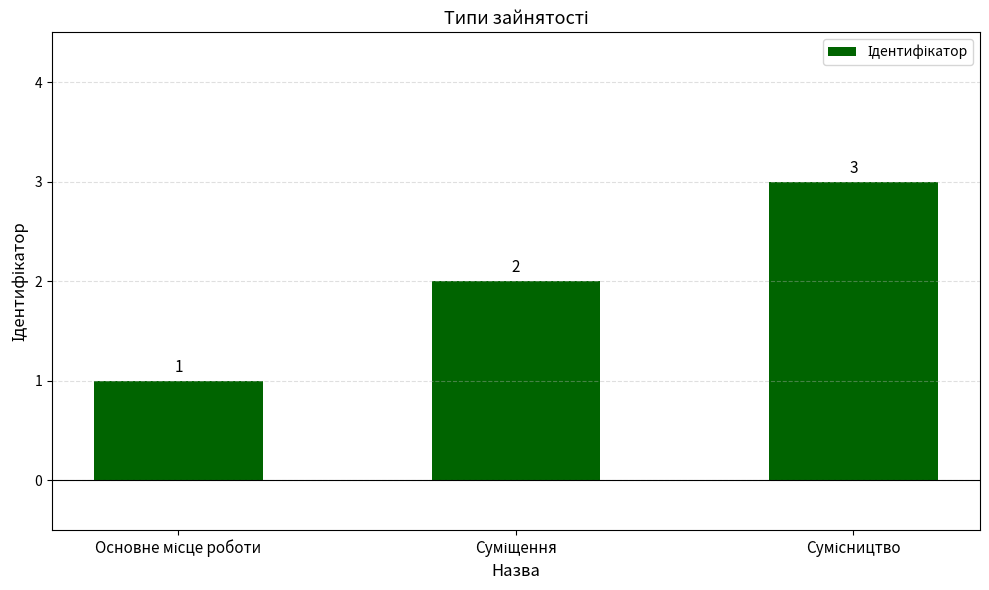

What is the sum of all values?

6